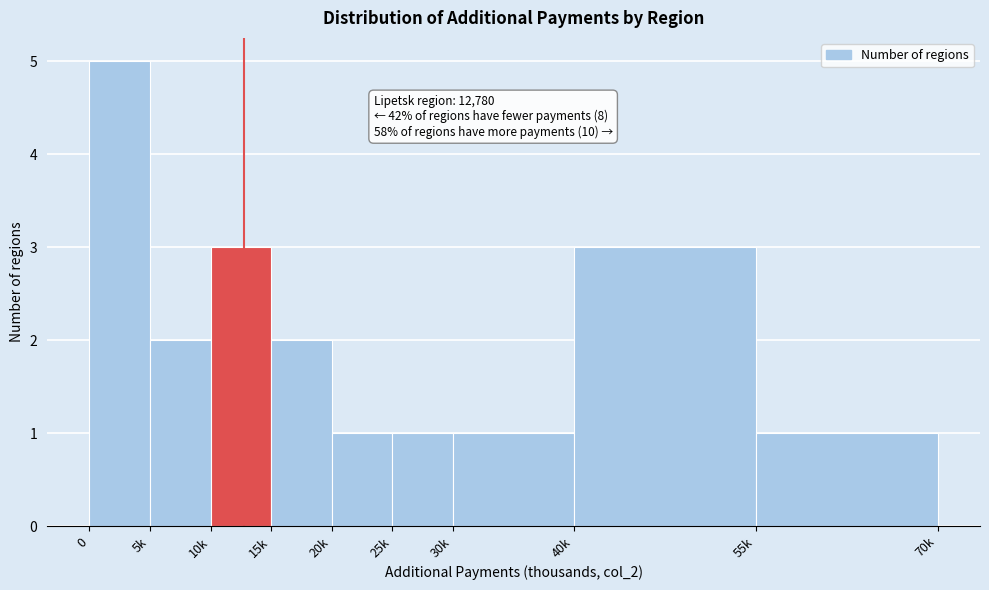

Reading left to right, what are all the values shown in this chart?

0=5	5k=2	10k=3	15k=2	20k=1	25k=1	30k=1	40k=3	55k=1